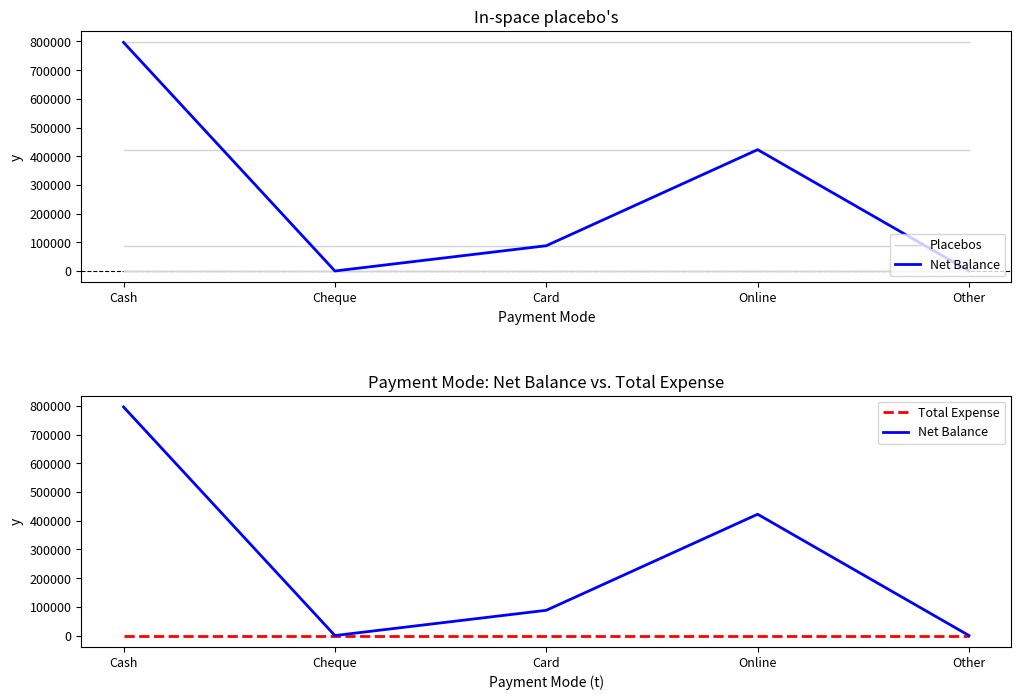

What are all the series names shown in the legend?

Net Balance, Total Expense